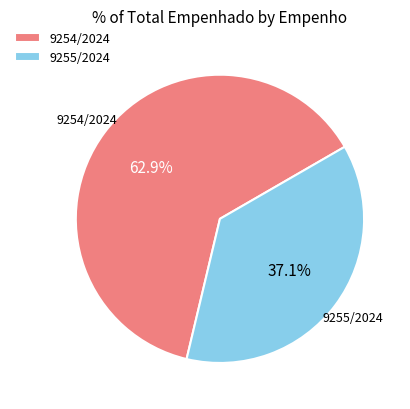

Is it true that 9255/2024 is 37% of the pie?

True